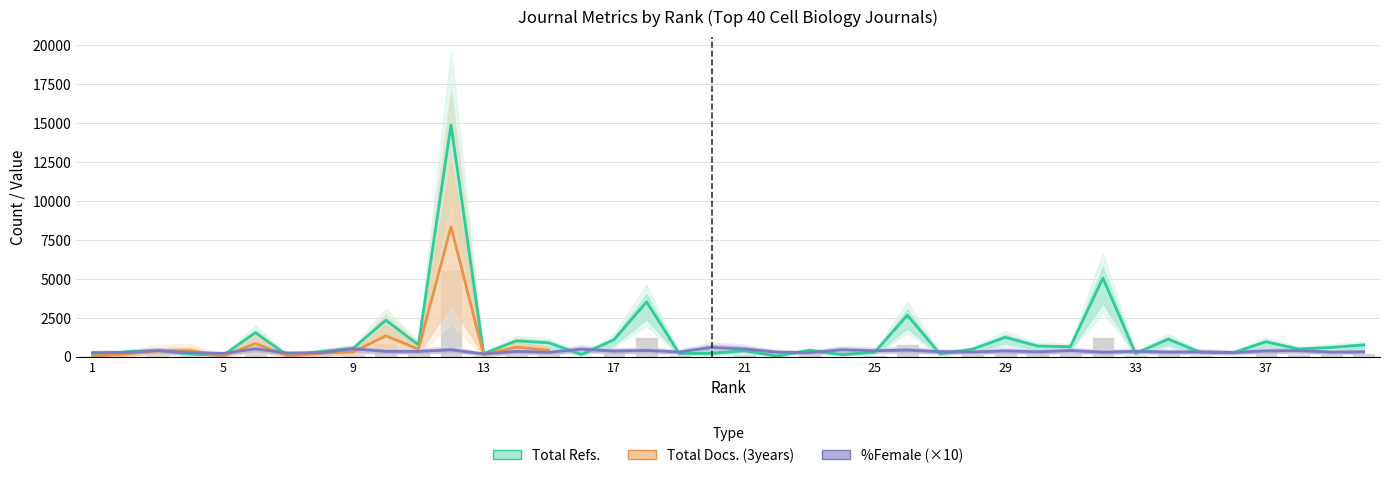

Which has a higher value, 1 or 13?

13